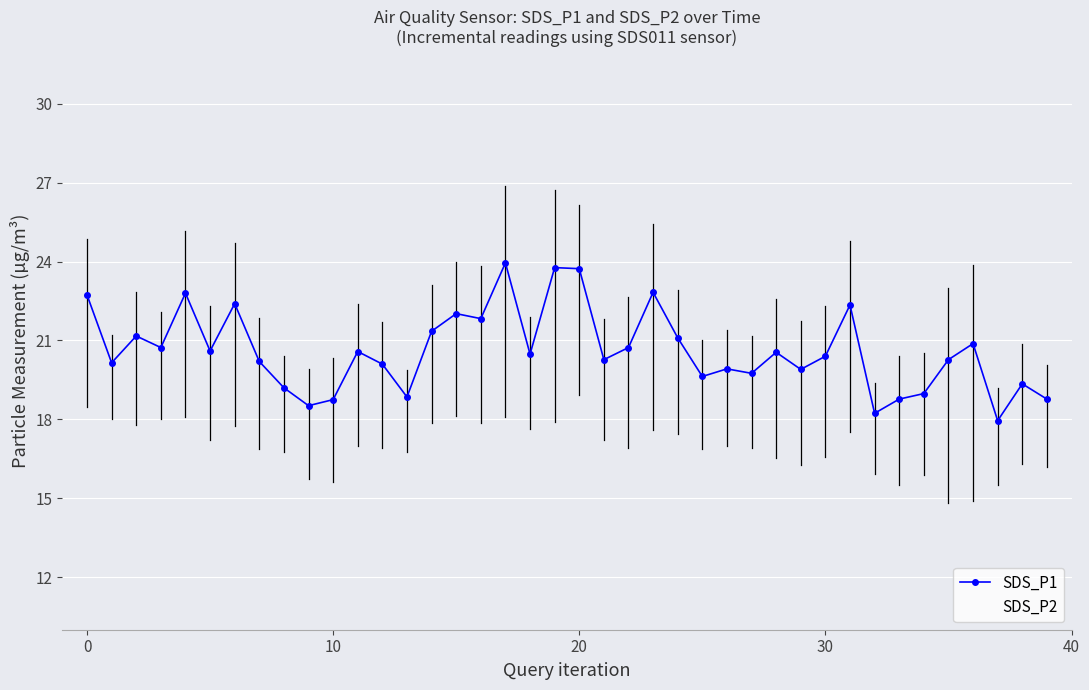

What is the value of the SDS_P2 point at the 6th from the left?

17.2